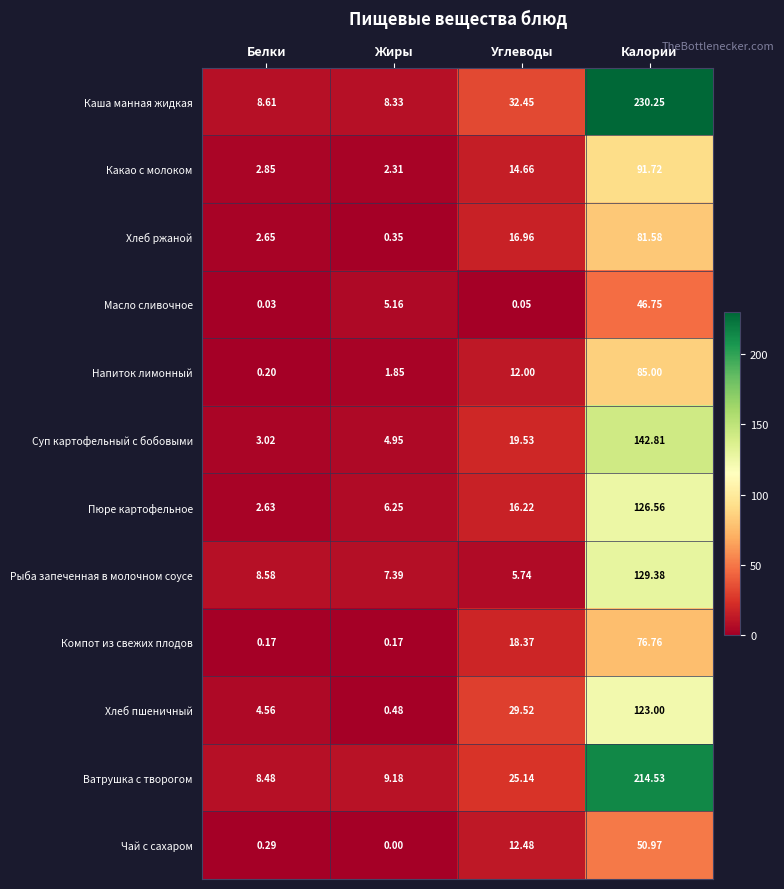

Which series has the largest total across all categories?

Каша манная жидкая